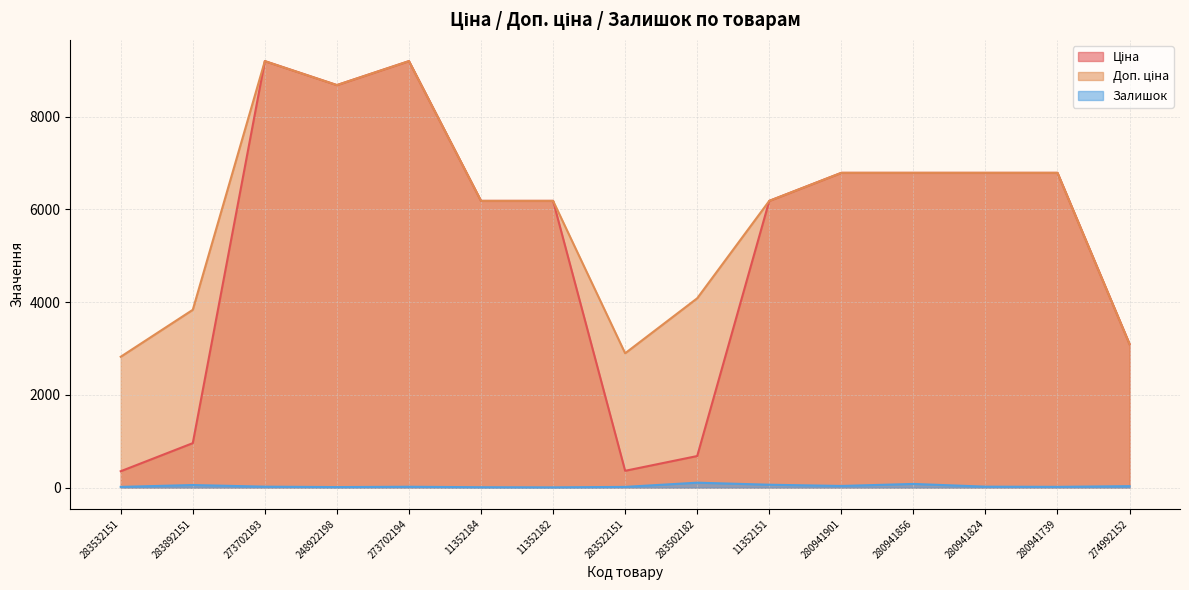

Reading right to left, transcribe all the data shown in this chart.

Ціна: 274992152=3094.7	280941739=6787.1	280941824=6787.1	280941856=6787.1	280941901=6787.1	11352151=6182.6	283502182=680.4	283522151=362.1	11352182=6182.6	11352184=6182.6	273702194=9196.3	248922198=8679.5	273702193=9196.3	283892151=958.4	283532151=352.6
Доп. ціна: 274992152=3095.0	280941739=6787.1	280941824=6787.1	280941856=6787.1	280941901=6787.1	11352151=6182.6	283502182=4082.3	283522151=2896.6	11352182=6182.6	11352184=6182.6	273702194=9196.3	248922198=8679.5	273702193=9196.3	283892151=3833.8	283532151=2821.2
Залишок: 274992152=31.0	280941739=16.0	280941824=20.0	280941856=79.0	280941901=35.0	11352151=62.0	283502182=106.0	283522151=15.0	11352182=5.0	11352184=8.0	273702194=18.0	248922198=11.0	273702193=20.0	283892151=55.0	283532151=15.0